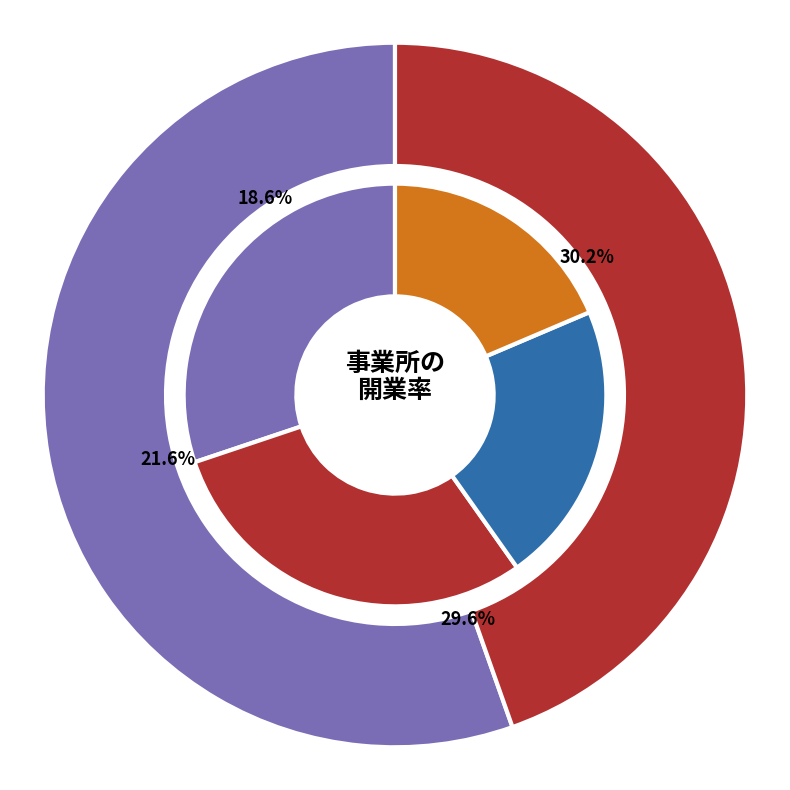

What is the ratio of the value at 2006-2009 to the value at 1978-1981?

0.5